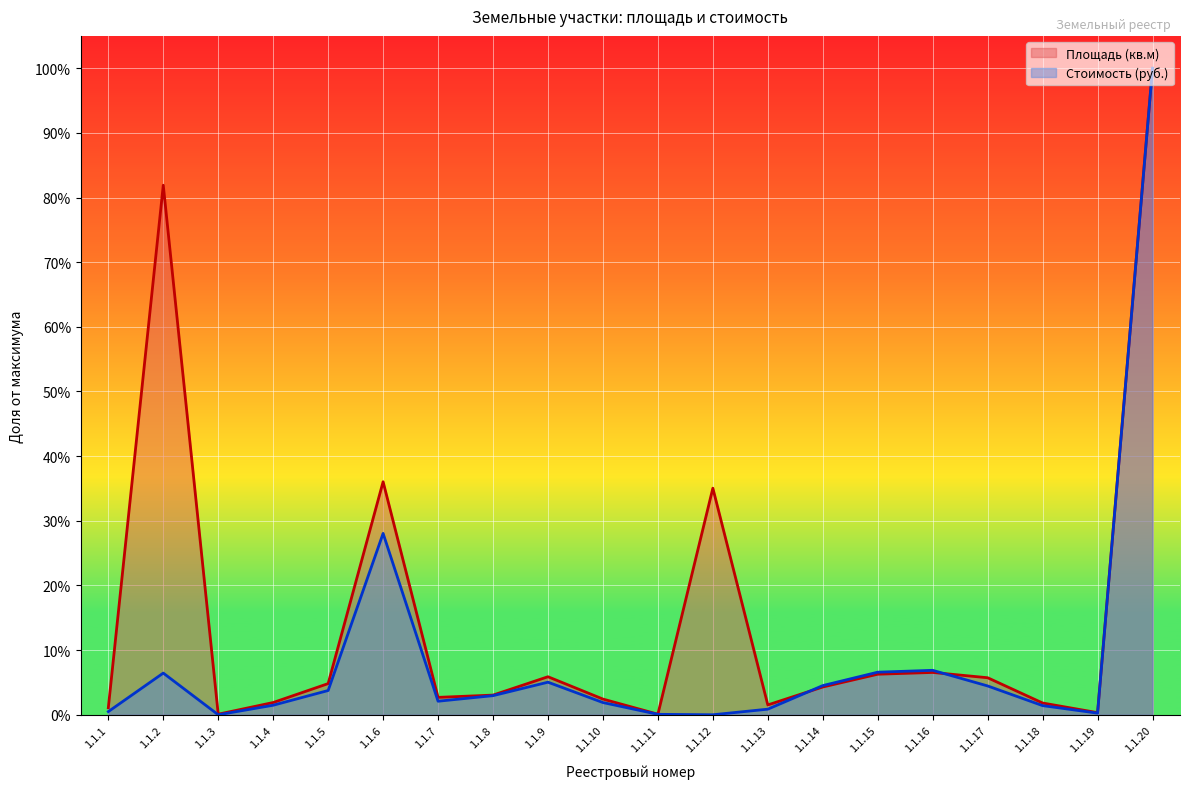

Rank the series by their average value, from lowest to highest.

Стоимость (руб.), Площадь (кв.м)